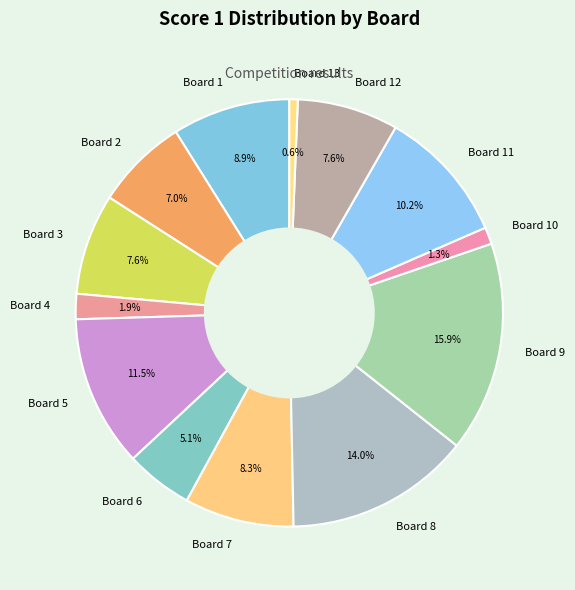

What percentage is the Board 12 slice, to the nearest percent?

8%